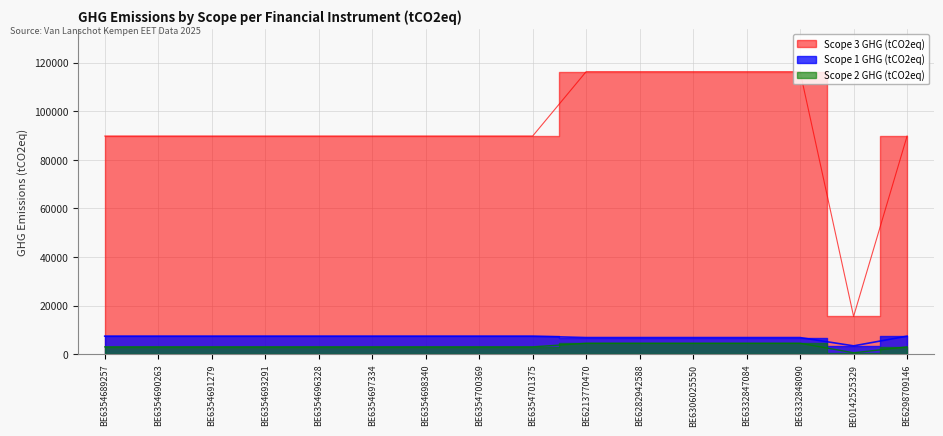

Rank the series by their maximum value, from highest to lowest.

Scope 3 GHG (tCO2eq), Scope 1 GHG (tCO2eq), Scope 2 GHG (tCO2eq)